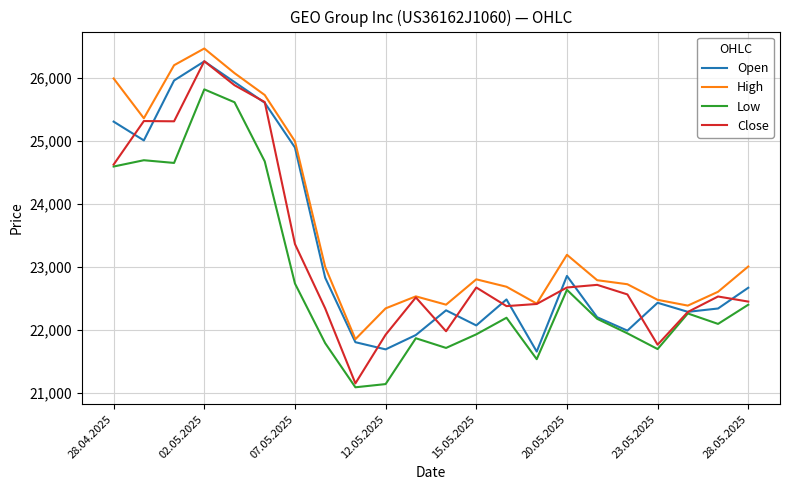

What is the average value of the Close series?

23214